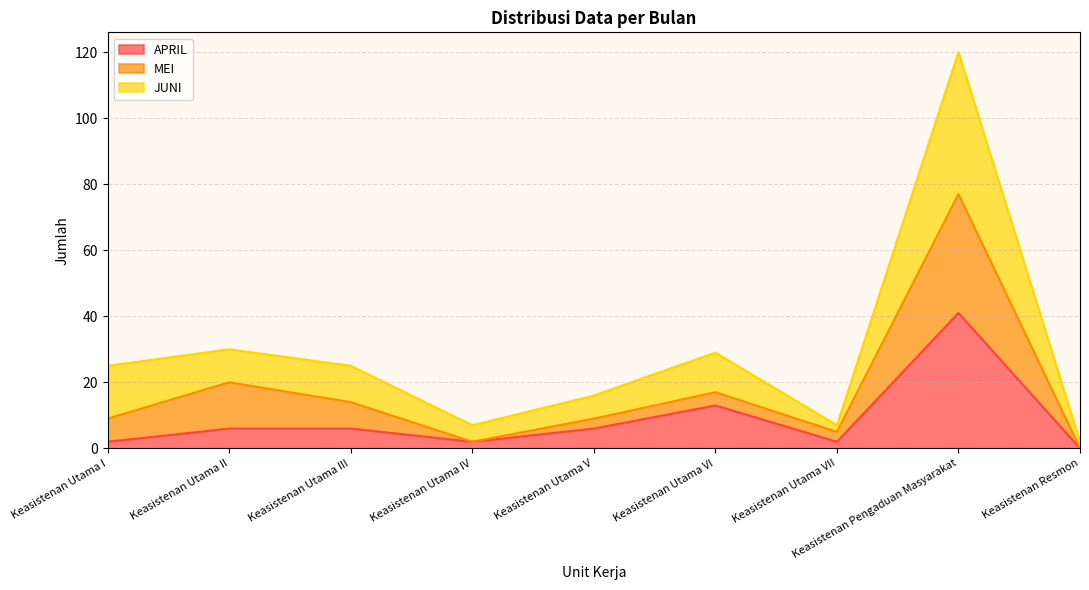

How many lines are shown in the chart?

3